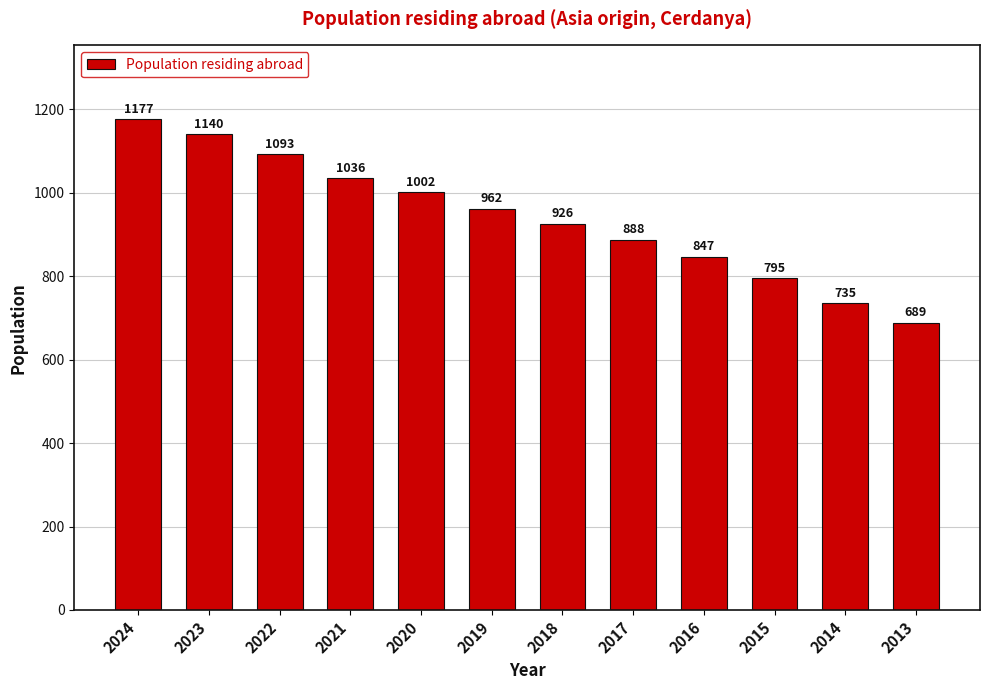

True or false: the data shows 1541 at 2022.

False